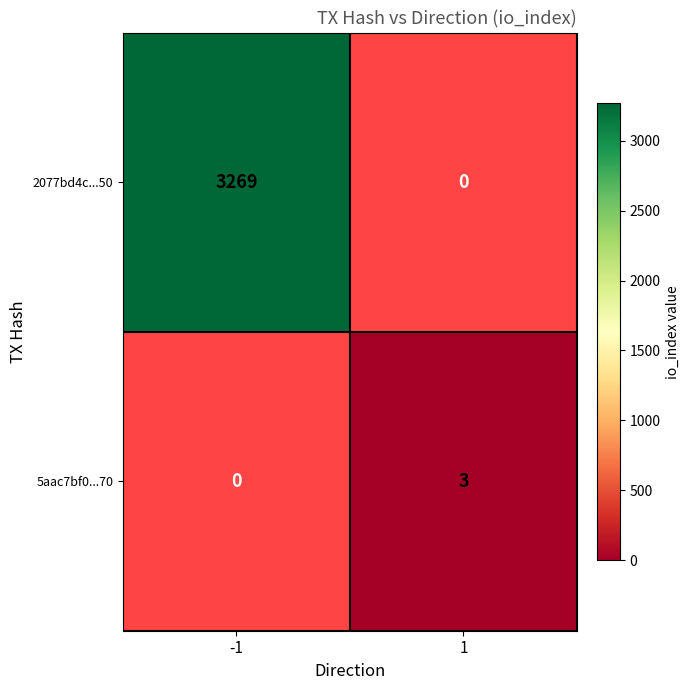

True or false: 2077bd4c...50 has a value of 988 at -1.

False